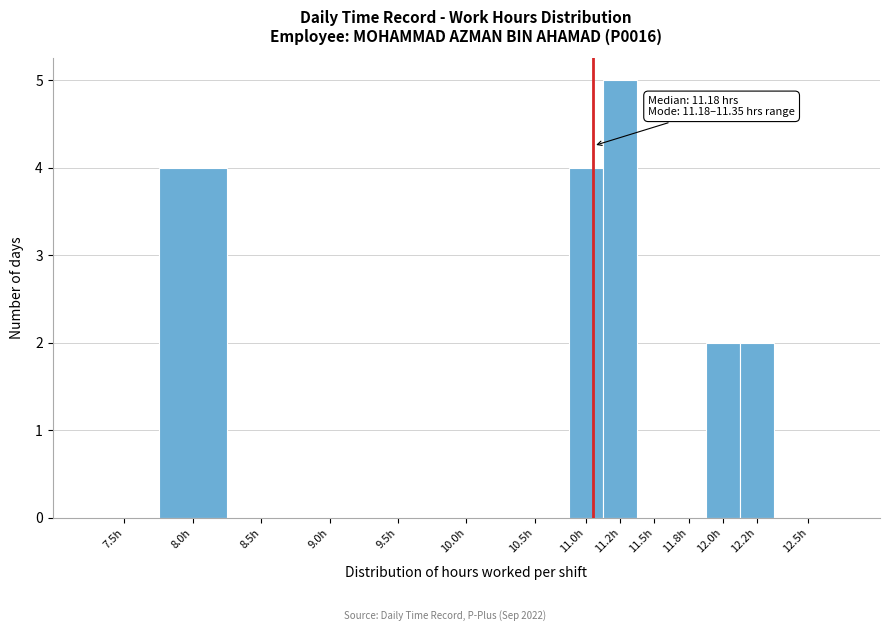

Reading left to right, list all the values displayed in this chart.

7.5h=0	8.0h=4	8.5h=0	9.0h=0	9.5h=0	10.0h=0	10.5h=0	11.0h=4	11.2h=5	11.5h=0	11.8h=0	12.0h=2	12.2h=2	12.5h=0